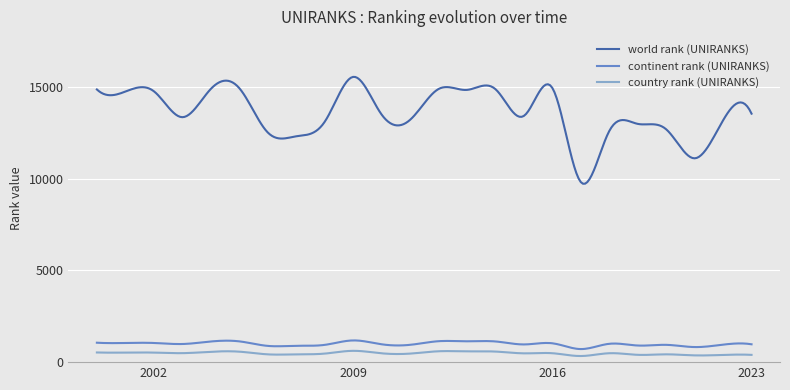

True or false: world rank (UNIRANKS) and country rank (UNIRANKS) cross at least once.

False